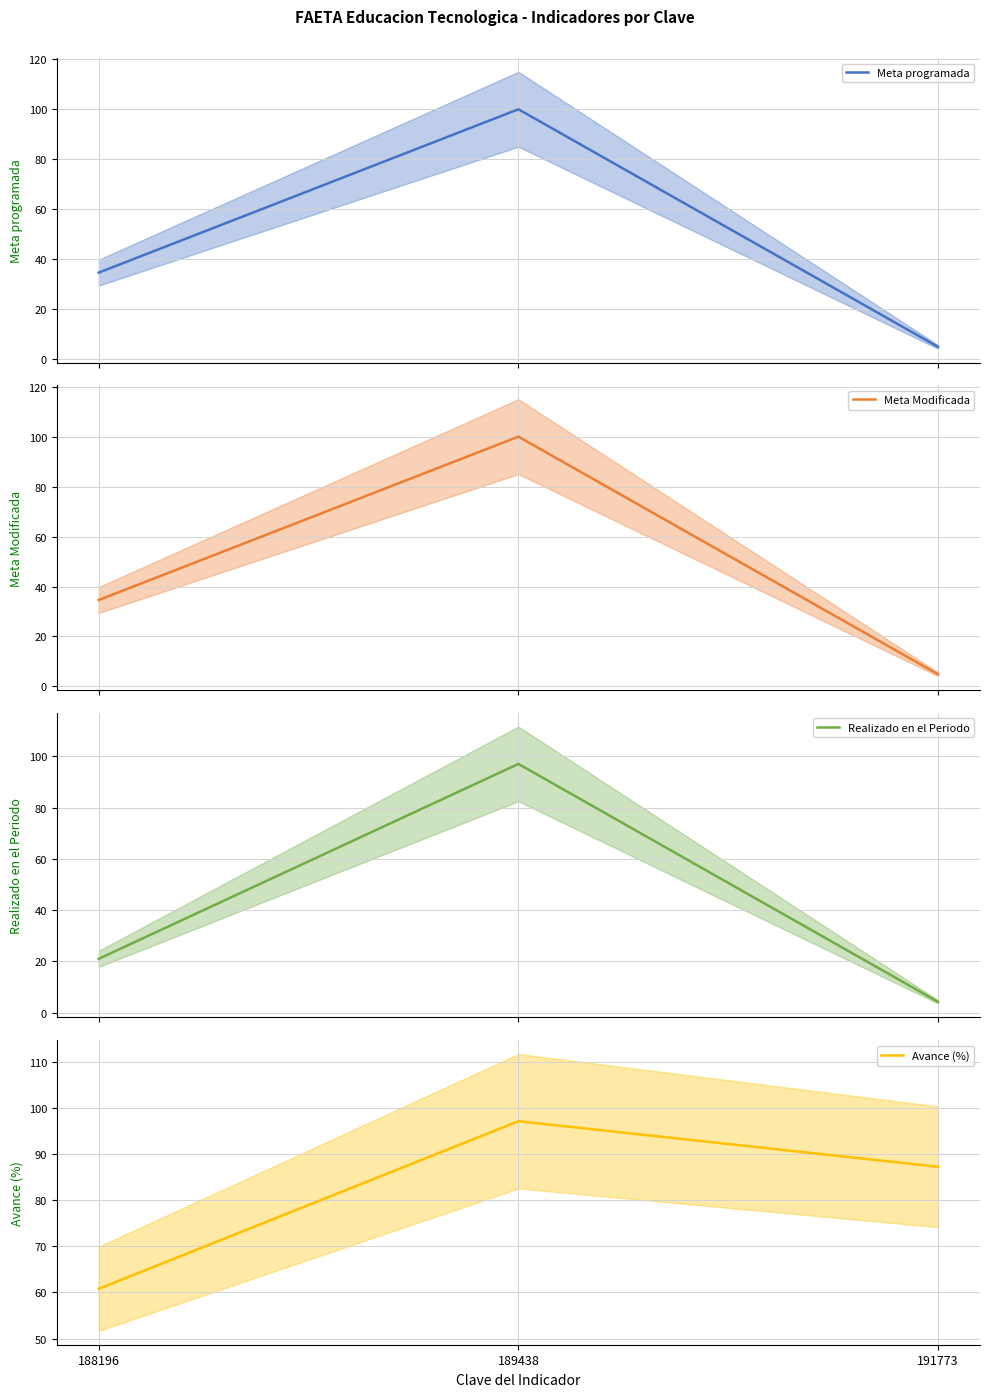

What is the highest value of the Meta programada series?

100.0